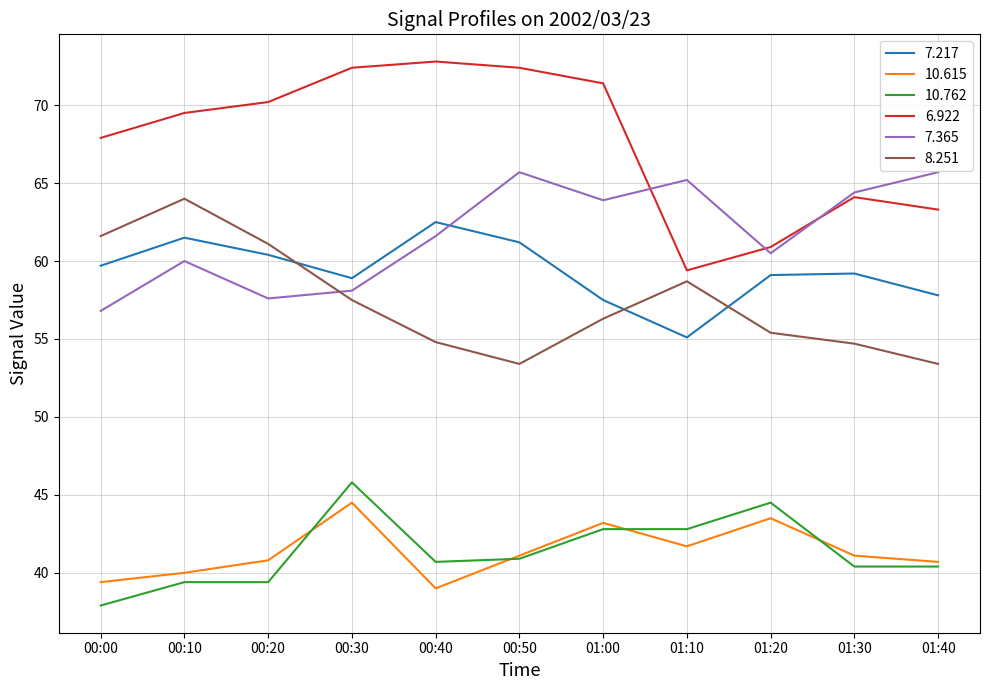

How many categories are shown in the chart?

11